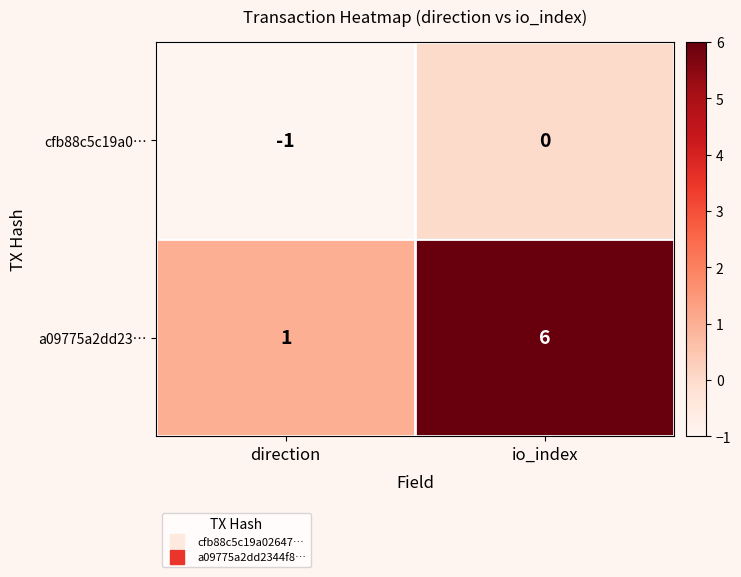

Rank the series at io_index from highest to lowest value.

a09775a2dd23…, cfb88c5c19a0…